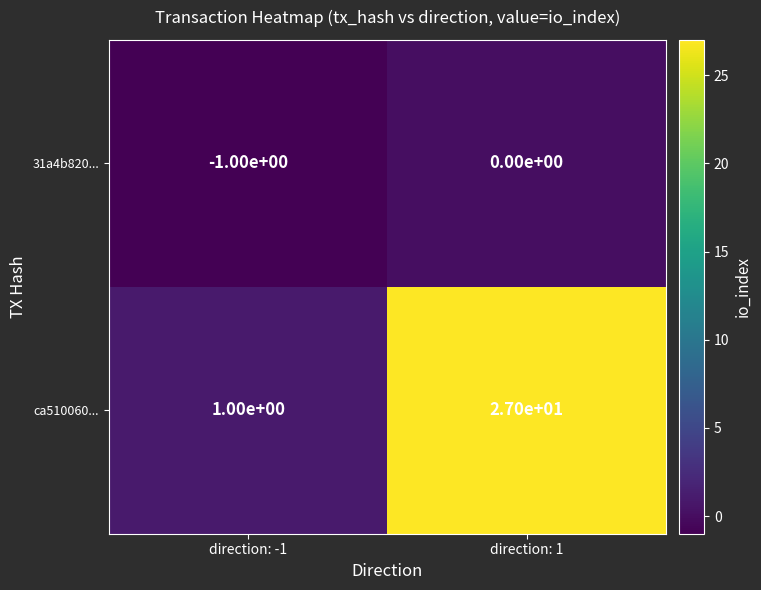

Which series has the widest spread of values?

ca510060...